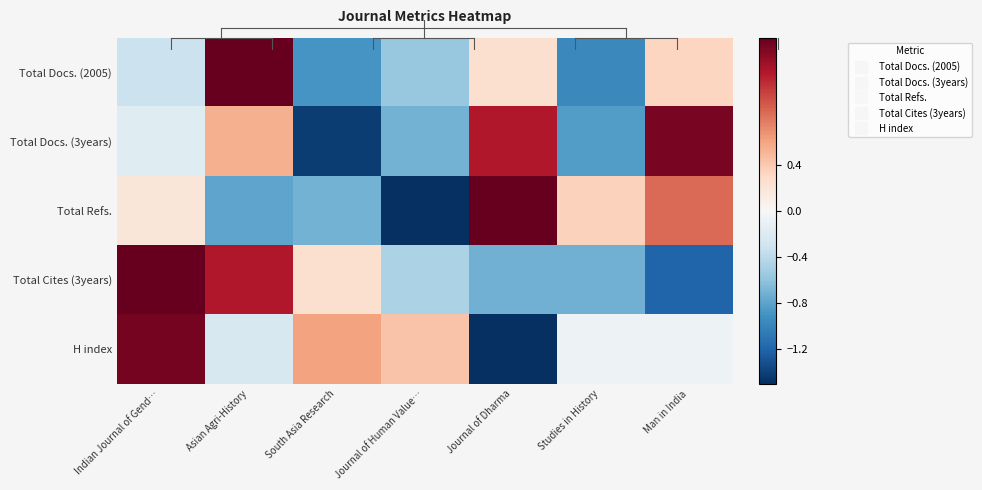

What is the minimum value shown in the chart?

-2.1